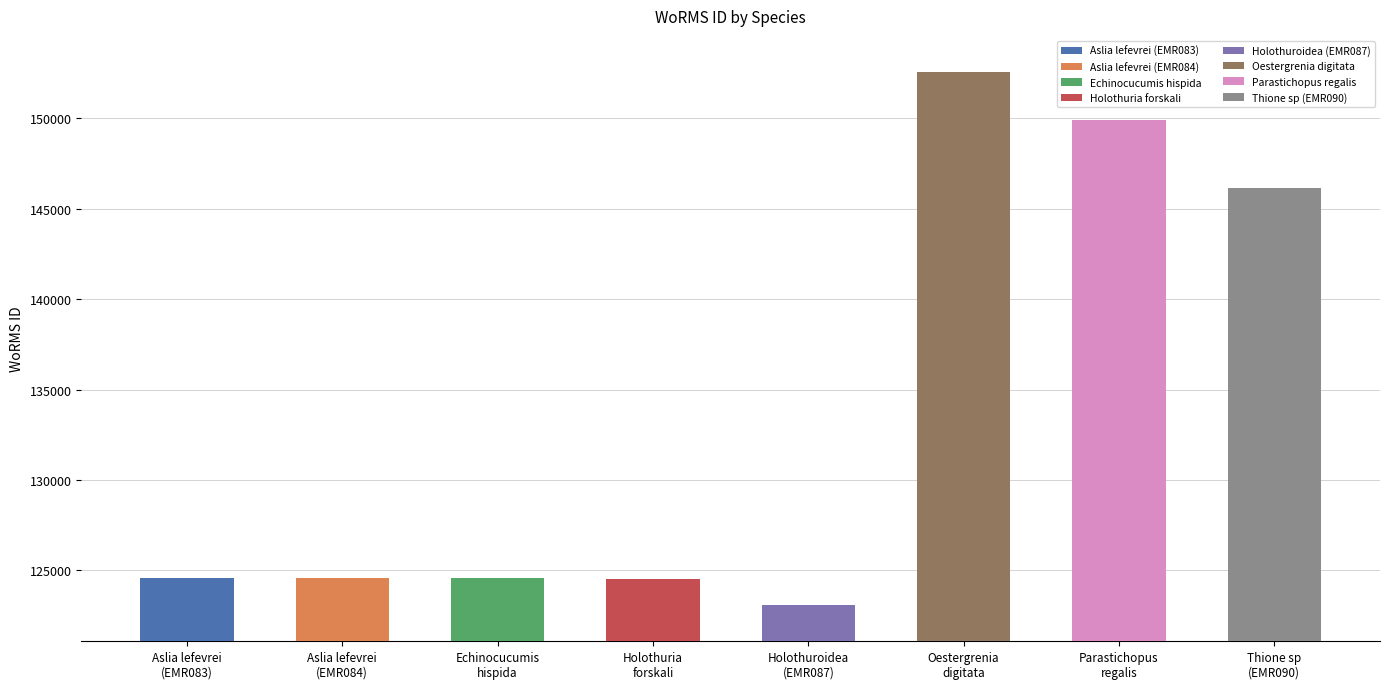

What position from the left is Holothuria
forskali?

4